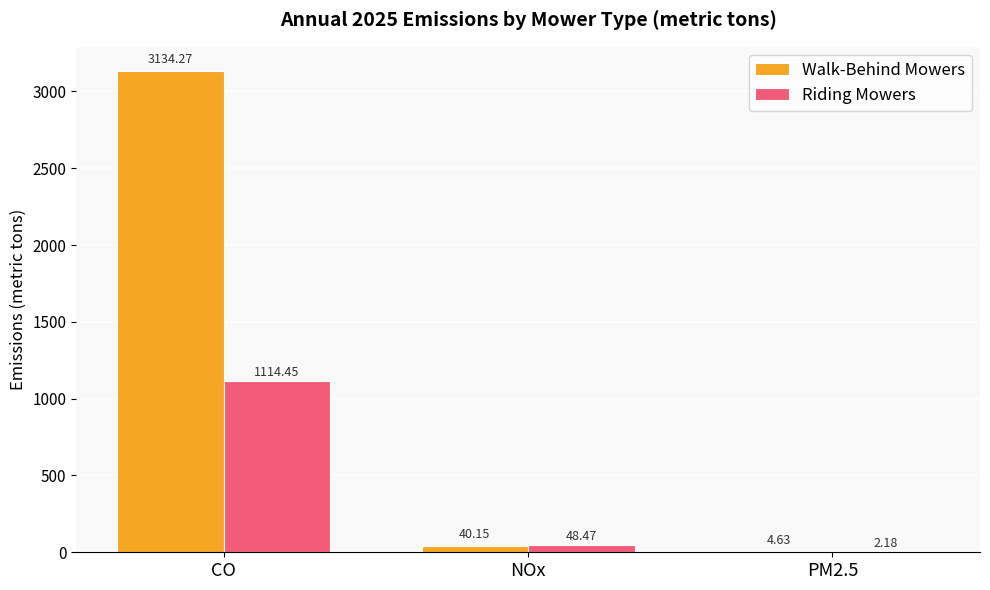

At which category is the sum across all series the highest?

CO